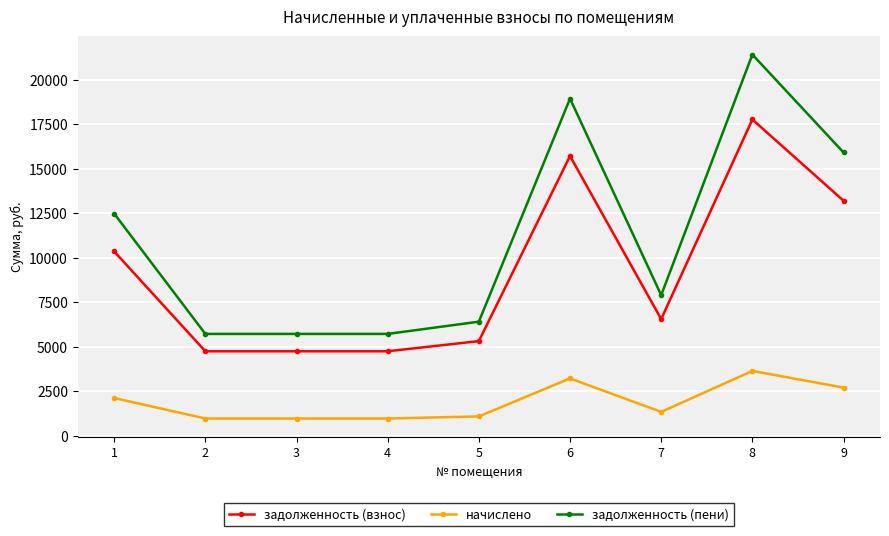

At which category is the sum across all series the highest?

8